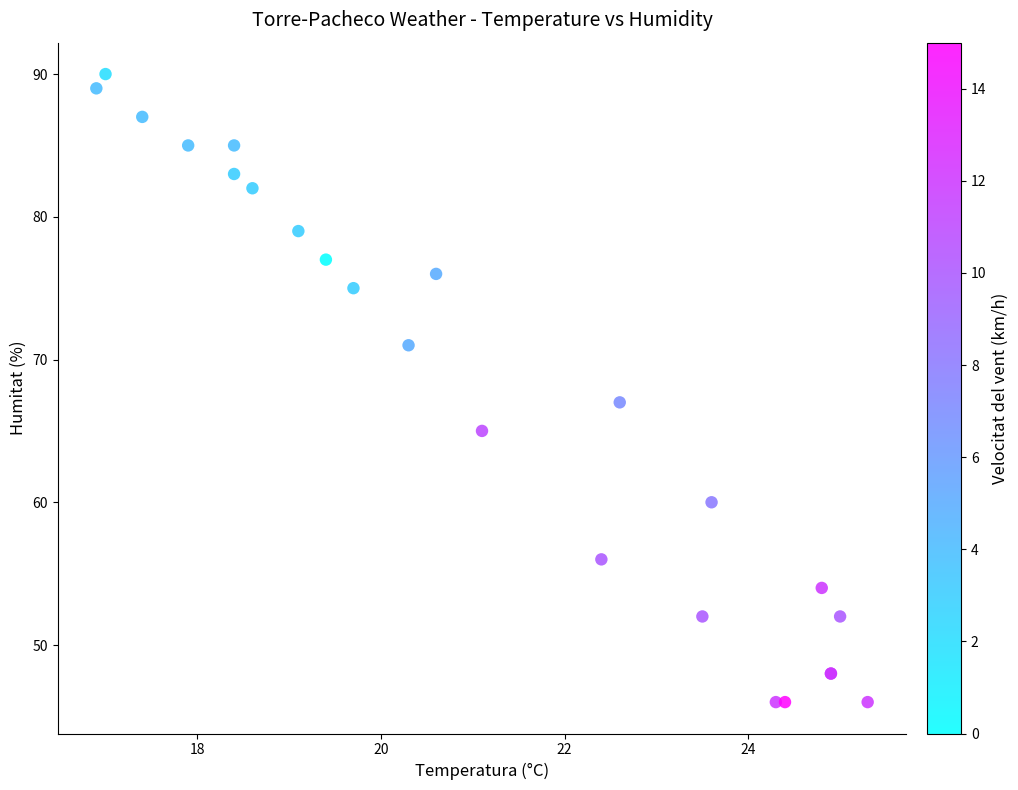

What Y value in the scatter plot is closest to 68?

67